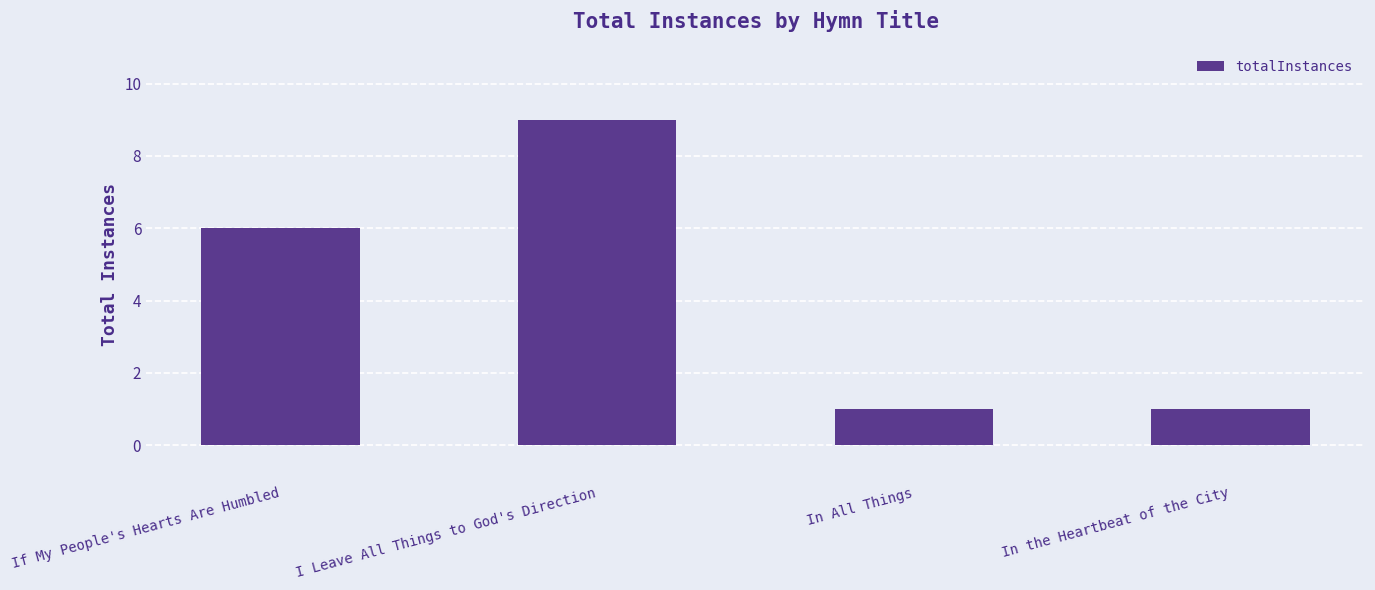

How many data points does each series have?

4